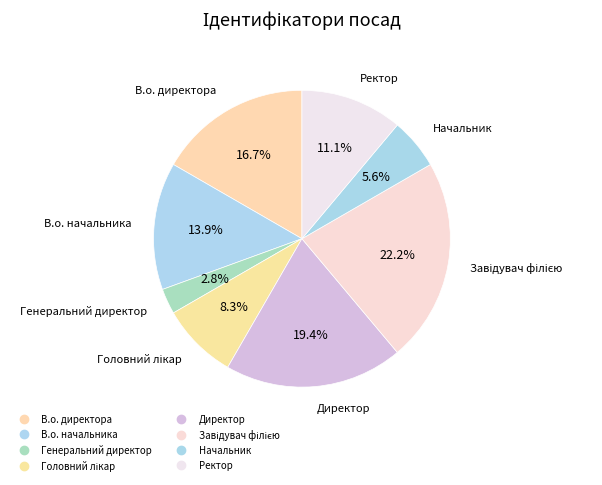

To the nearest percent, what is the combined percentage of Головний лікар and В.о. начальника?

22%